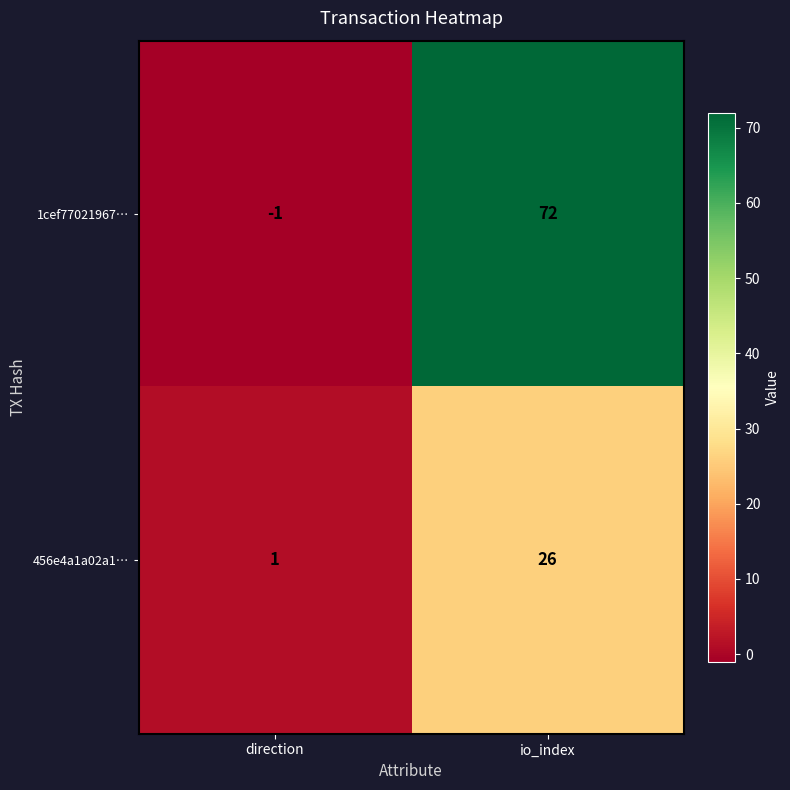

What is the greatest value displayed?

72